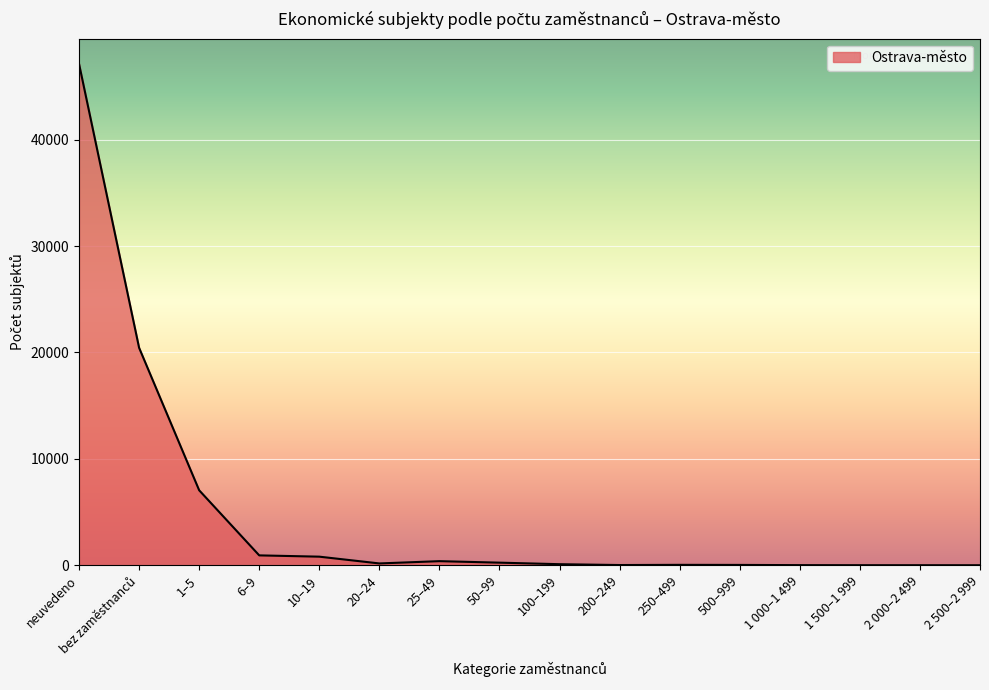

What is the difference between the maximum and minimum values?

47141